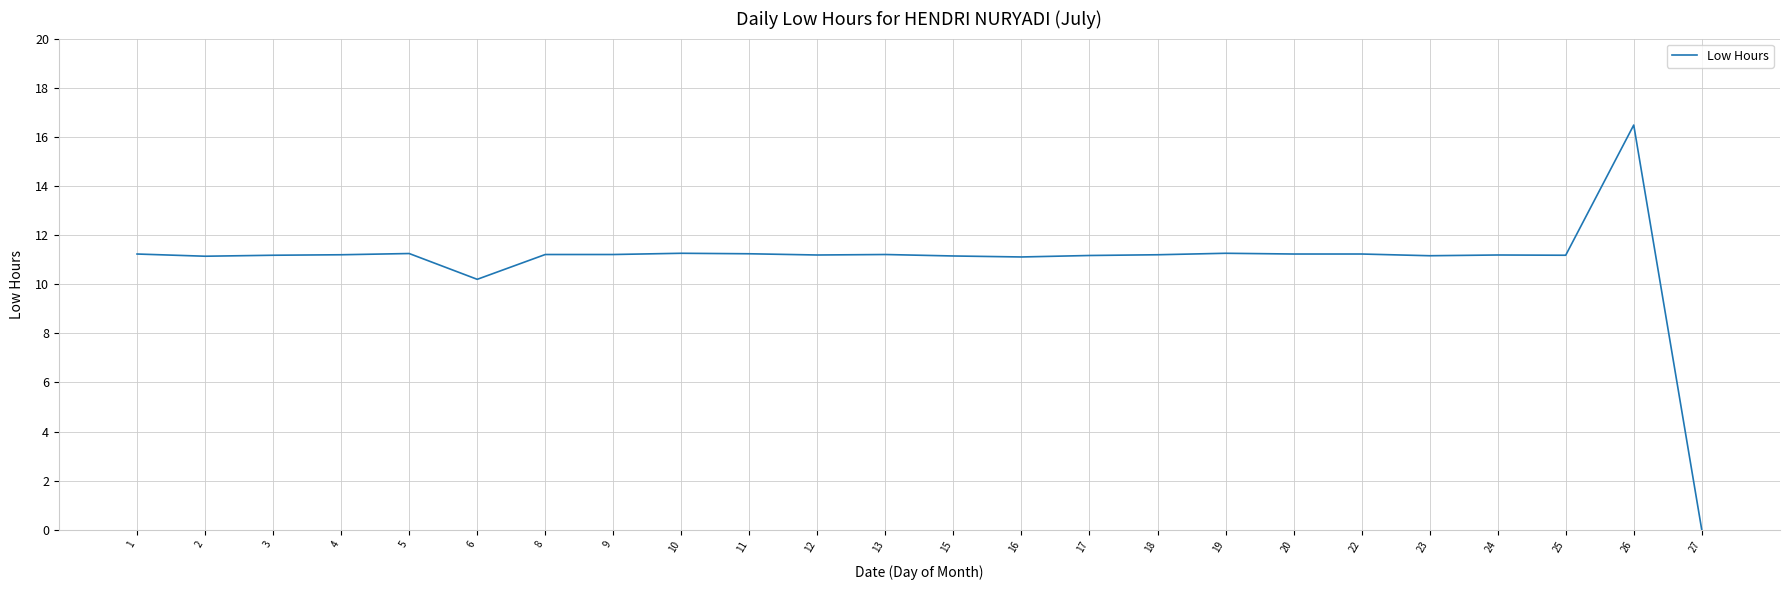

What is the approximate value at 4?

11.2